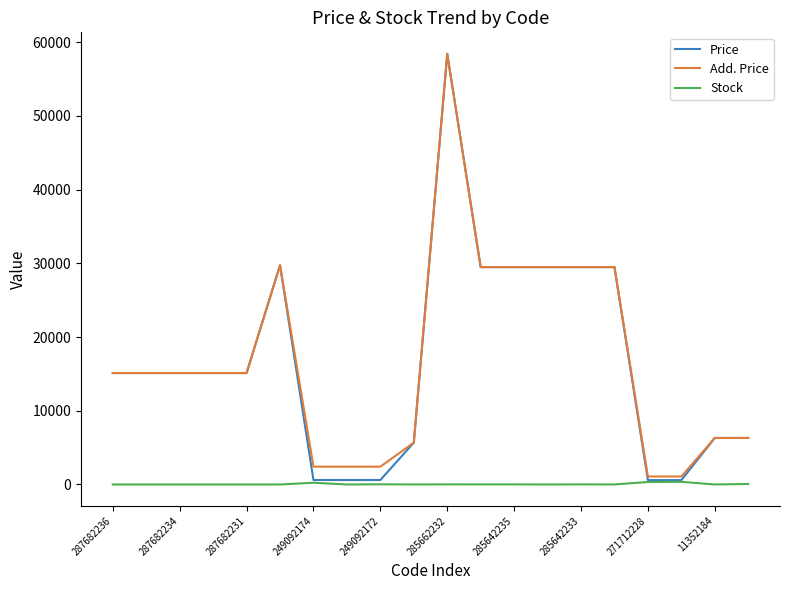

How many lines are shown in the chart?

3